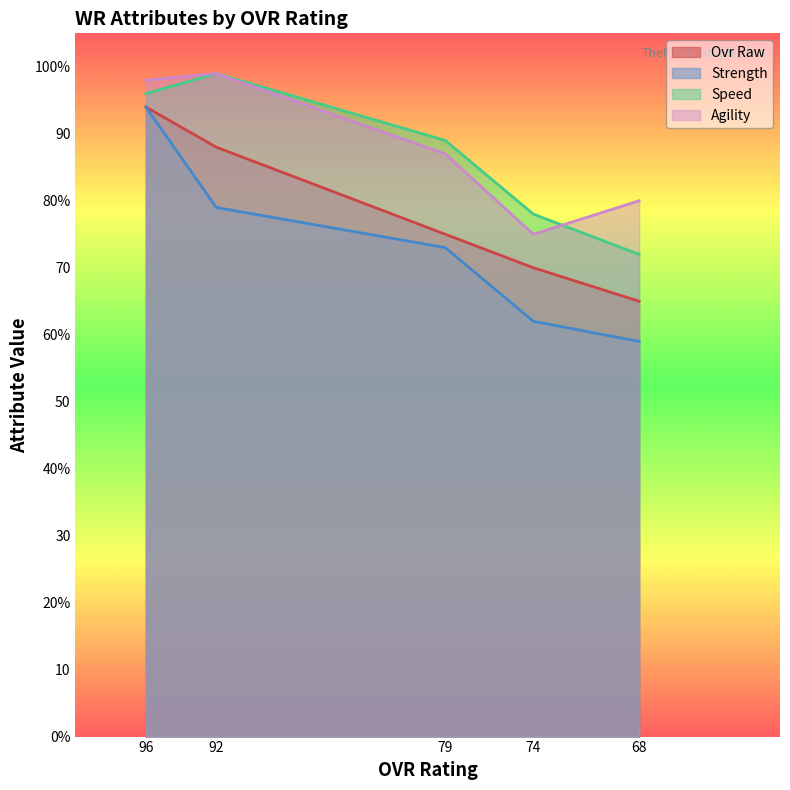

What is the minimum value for agility?

75